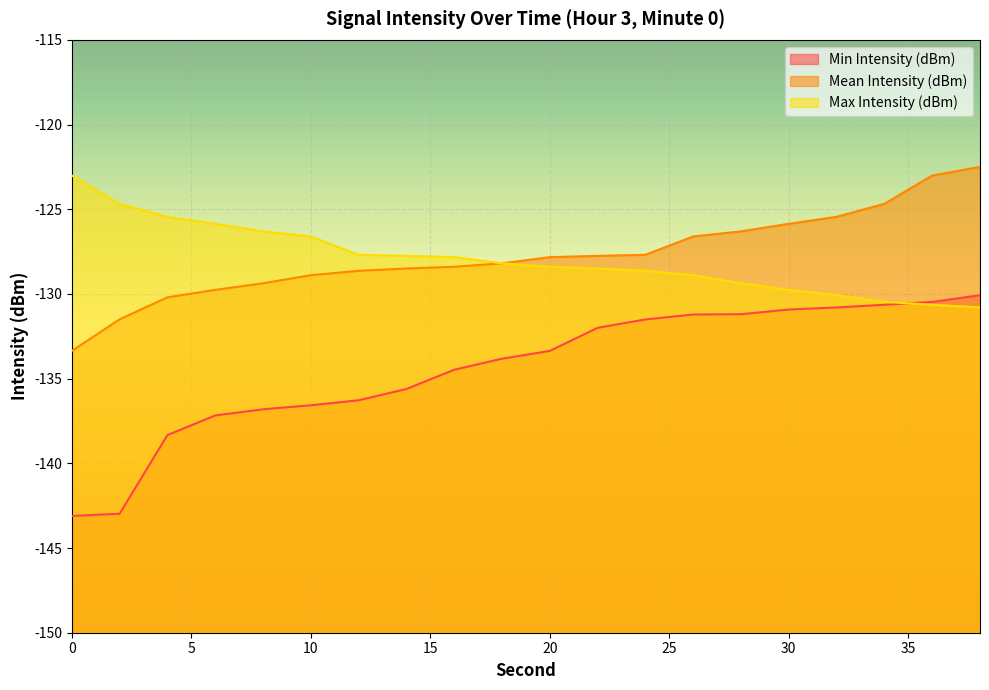

At which label is Mean Intensity (dBm) closest to -127?

26